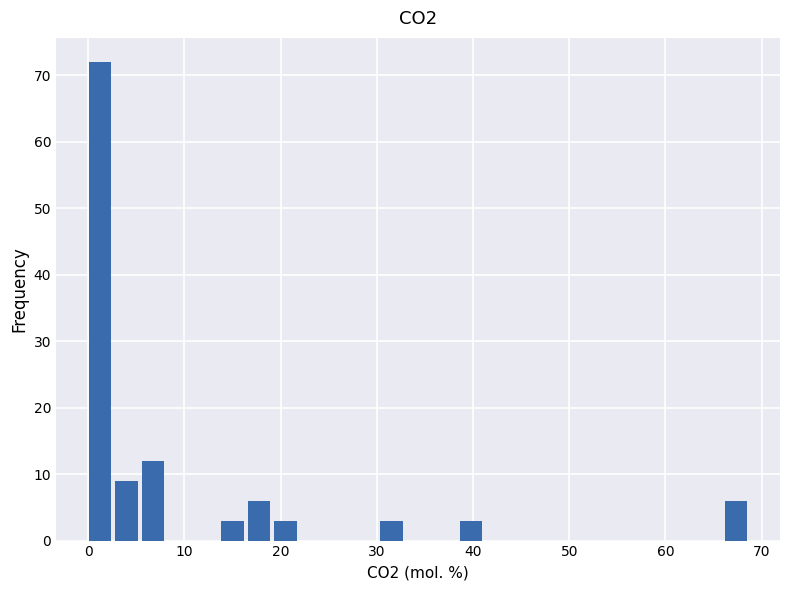

Around what value on the x-axis is the tallest bar? Give the approximate position of its centre, as read against the axis.

1